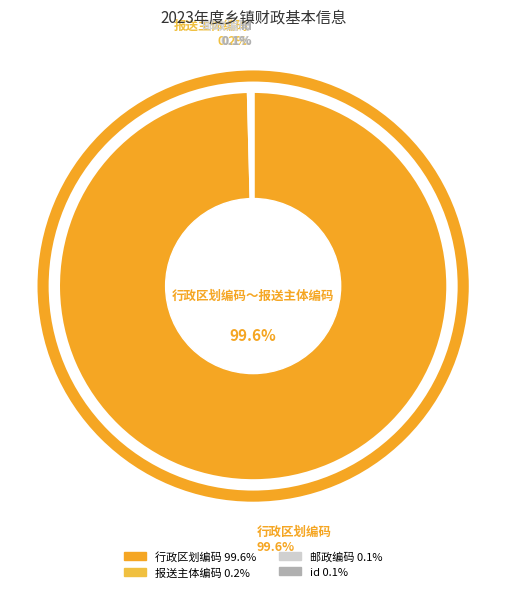

To the nearest percent, what is the average slice percentage?

25%